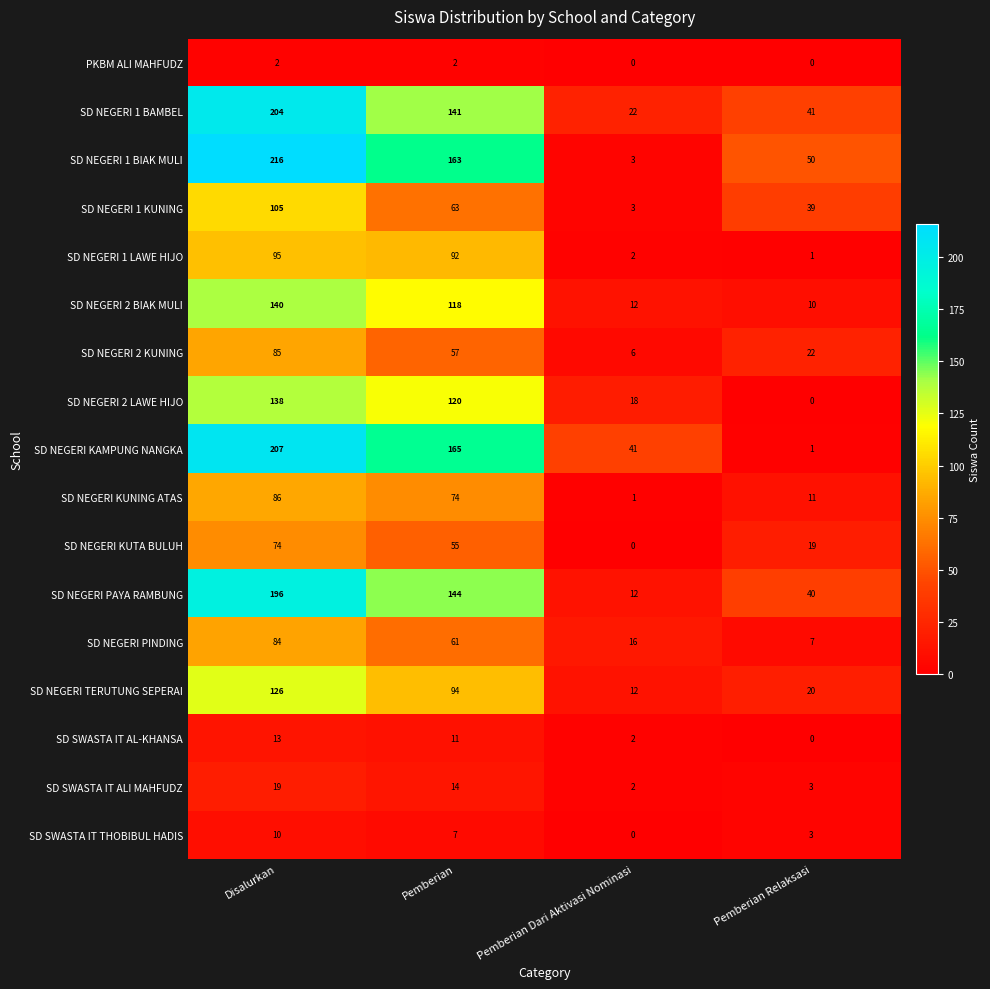

At which label does SD NEGERI 1 BAMBEL first exceed 141?

Disalurkan